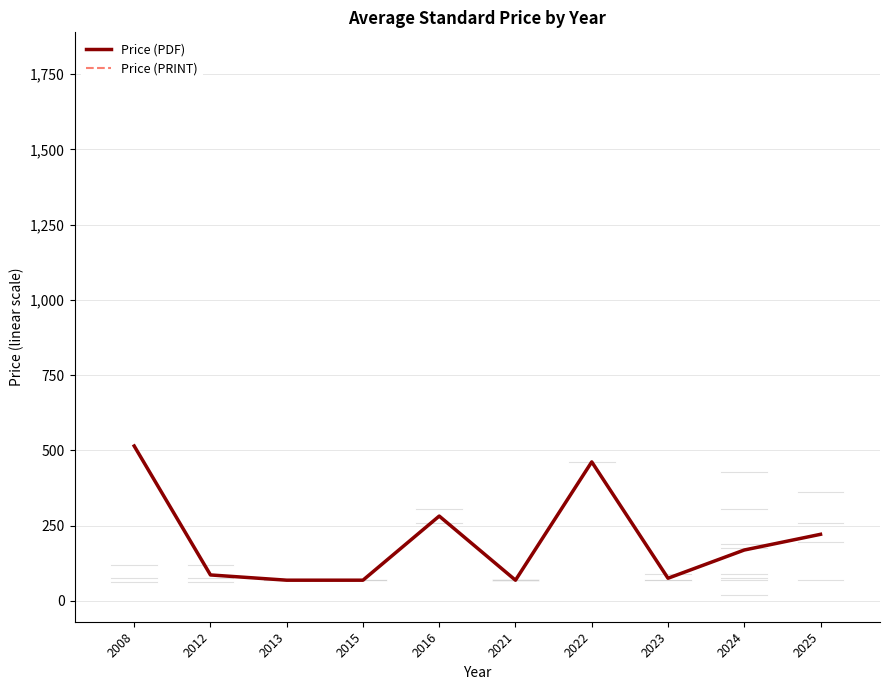

Is this an area chart (filled region under the line)?

No